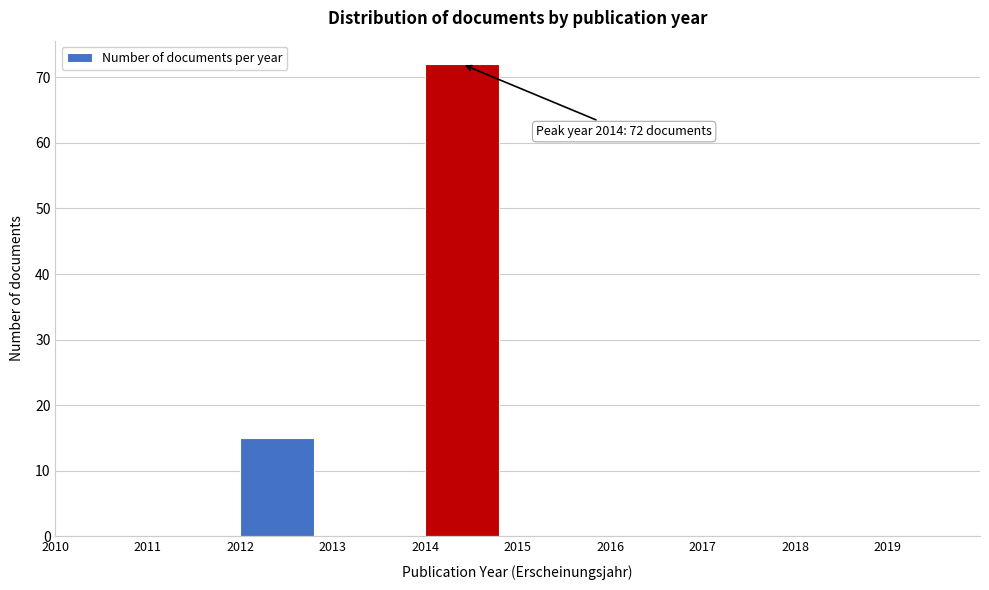

Over which range of the x-axis is the bar tallest?

2014 to 2015